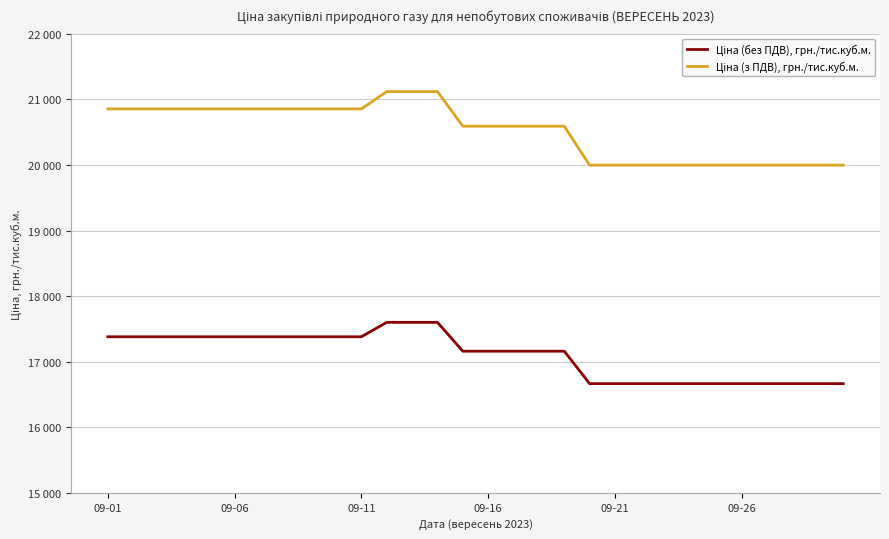

Is this an area chart (filled region under the line)?

No